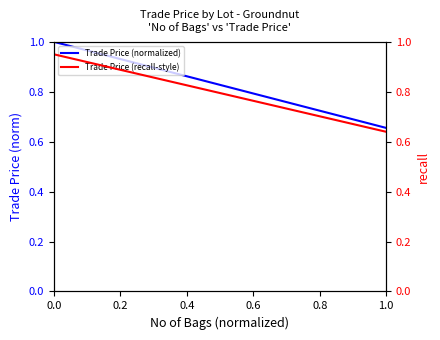

Count the number of data series in this chart.

2